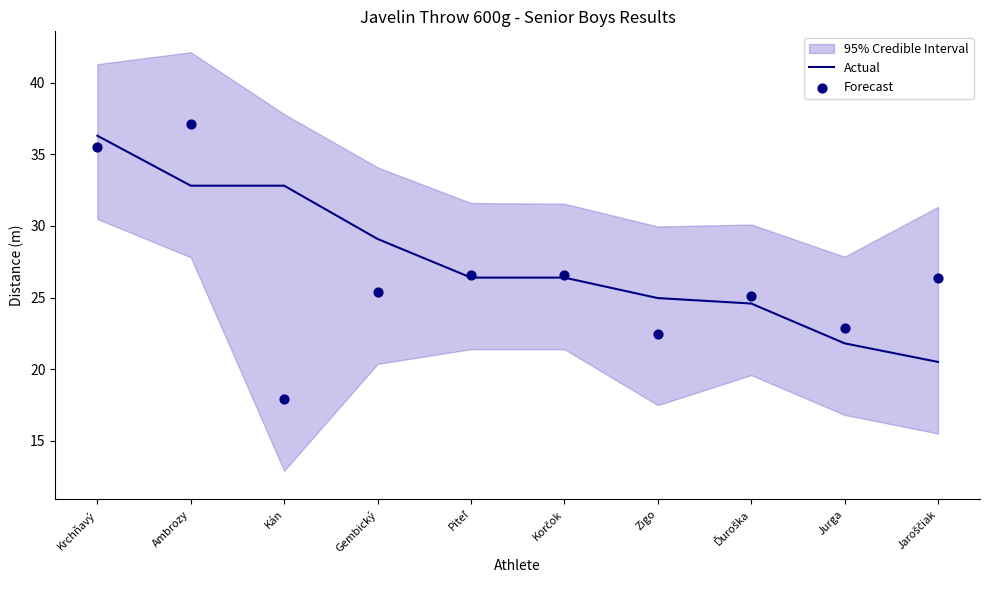

What is the total value across all series at Zigo?

47.4